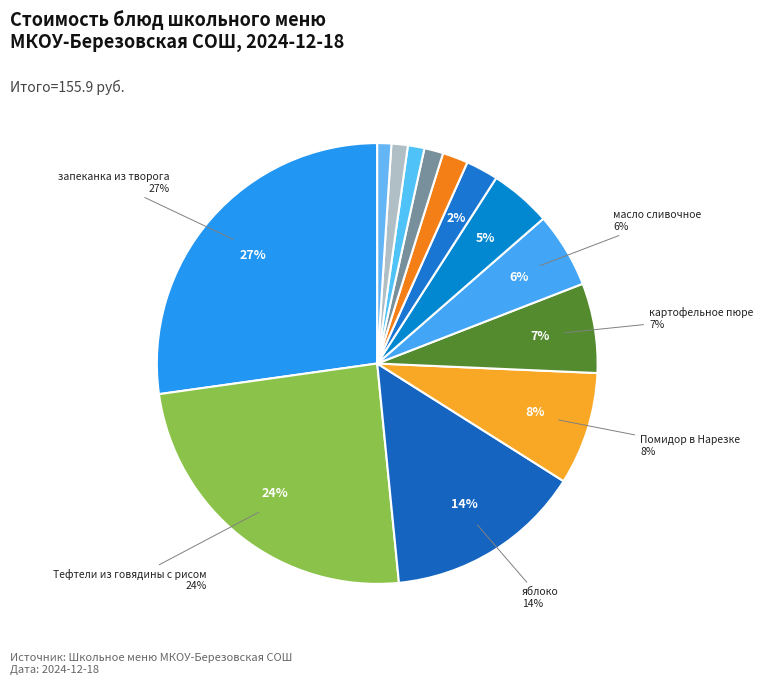

What is the smallest slice in the pie chart?

хлеб пшеничный (завтрак)